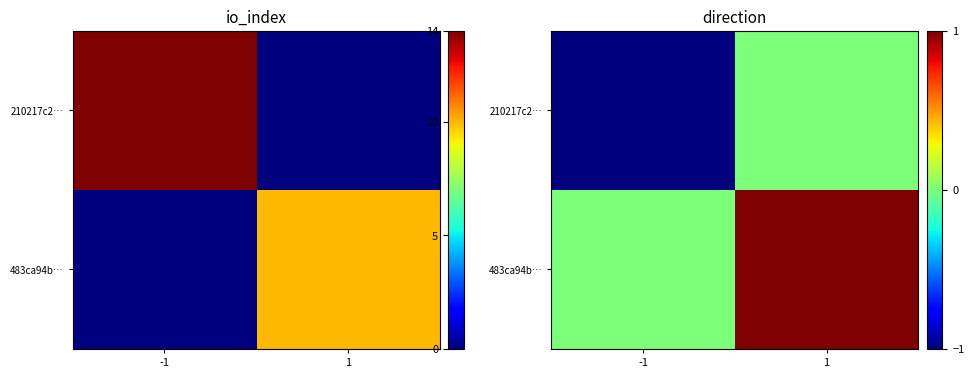

What is the minimum value shown in the chart?

-1